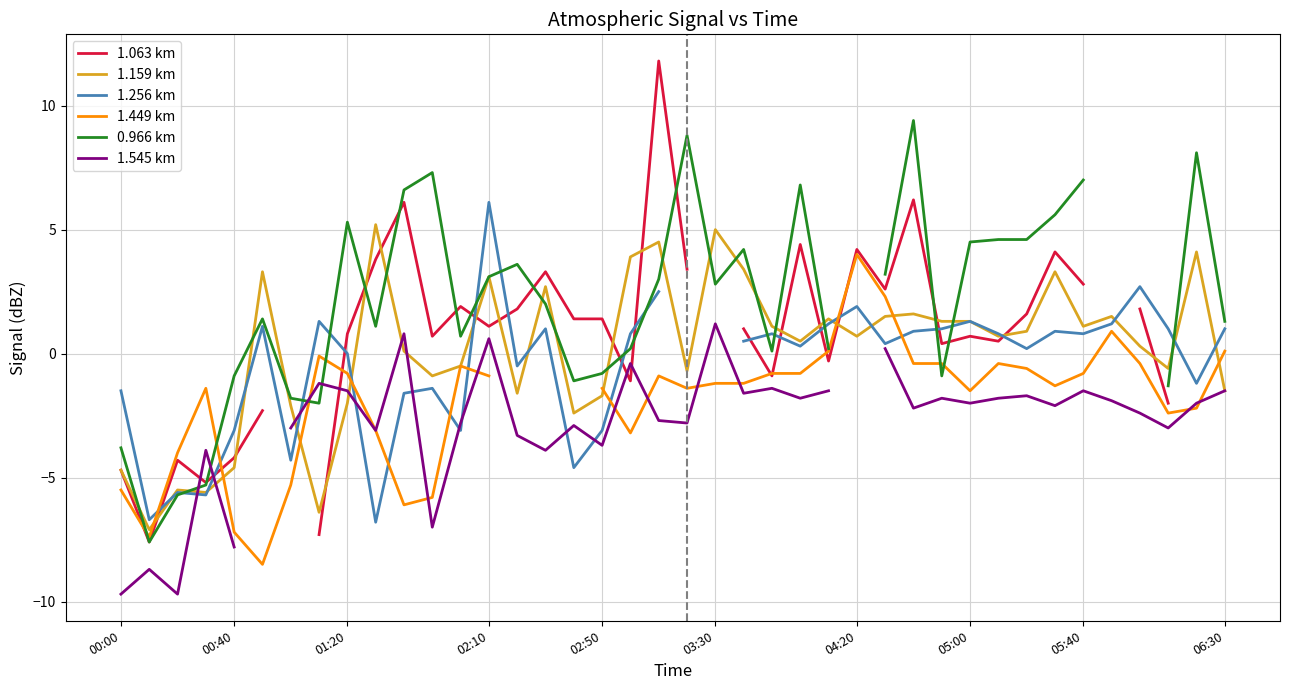

At how many categories does at least one series exceed -3?

38